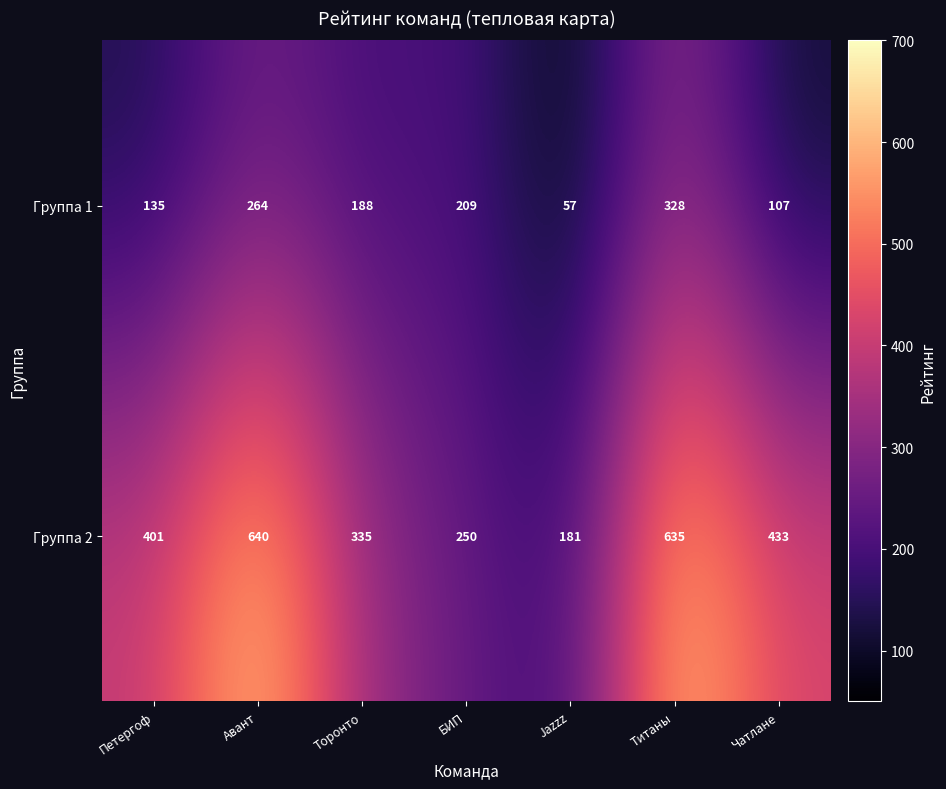

How many data points in Группа 2 are less than 401?

3